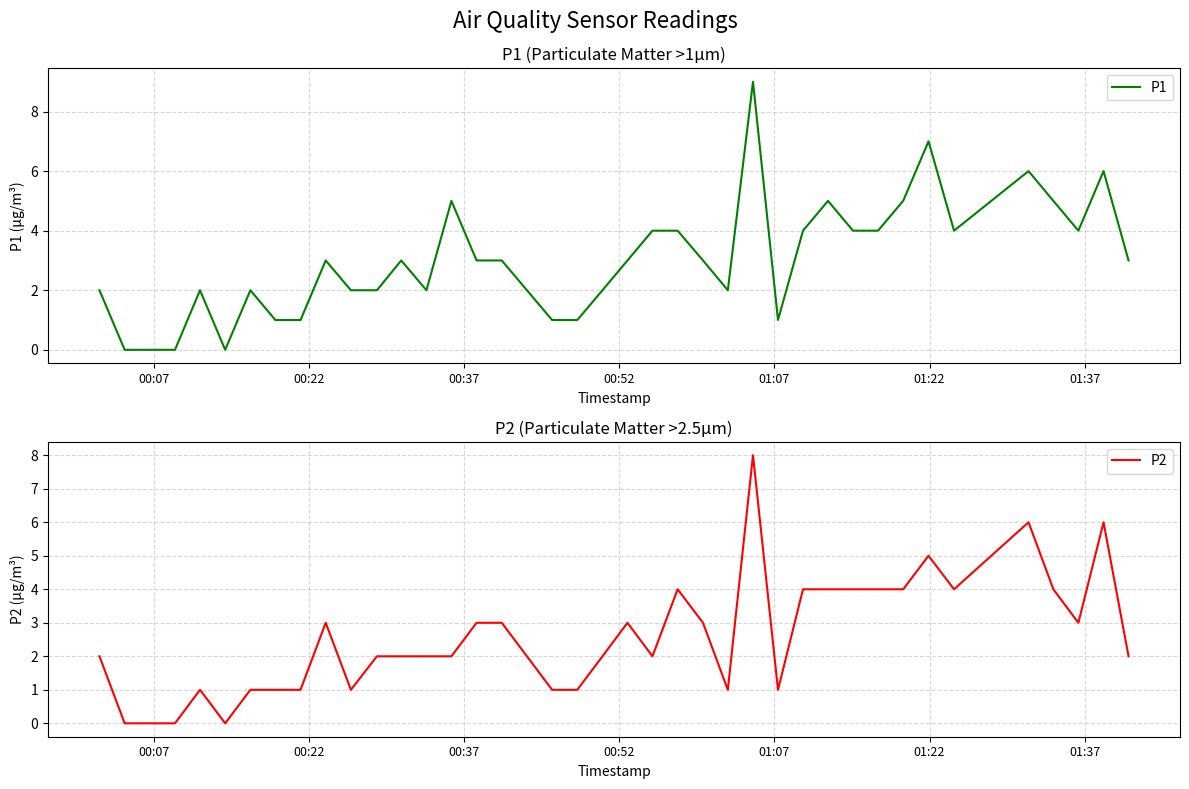

How many values in P1 are above zero?

36